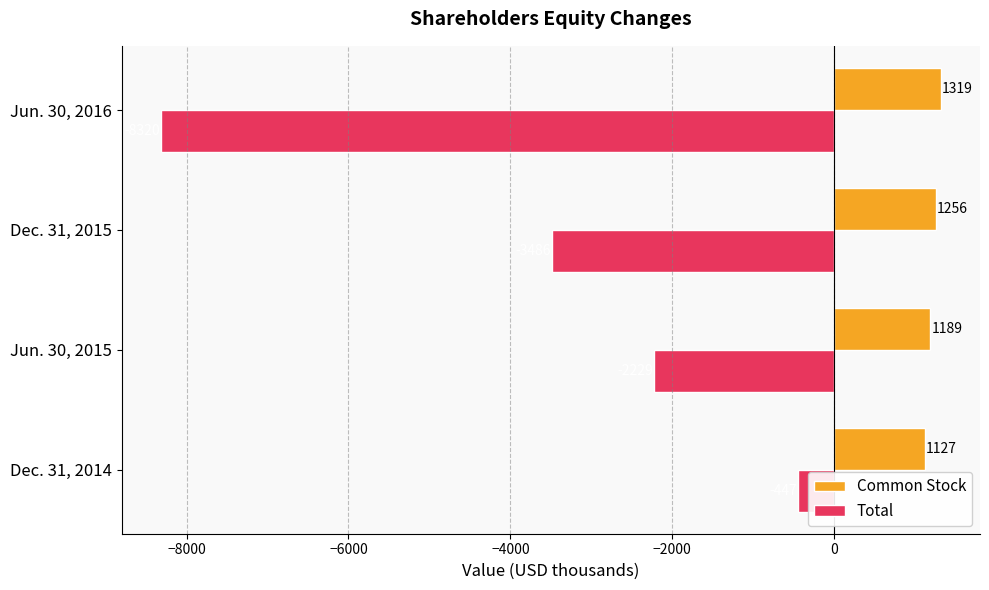

Which series has the largest total across all categories?

Common Stock